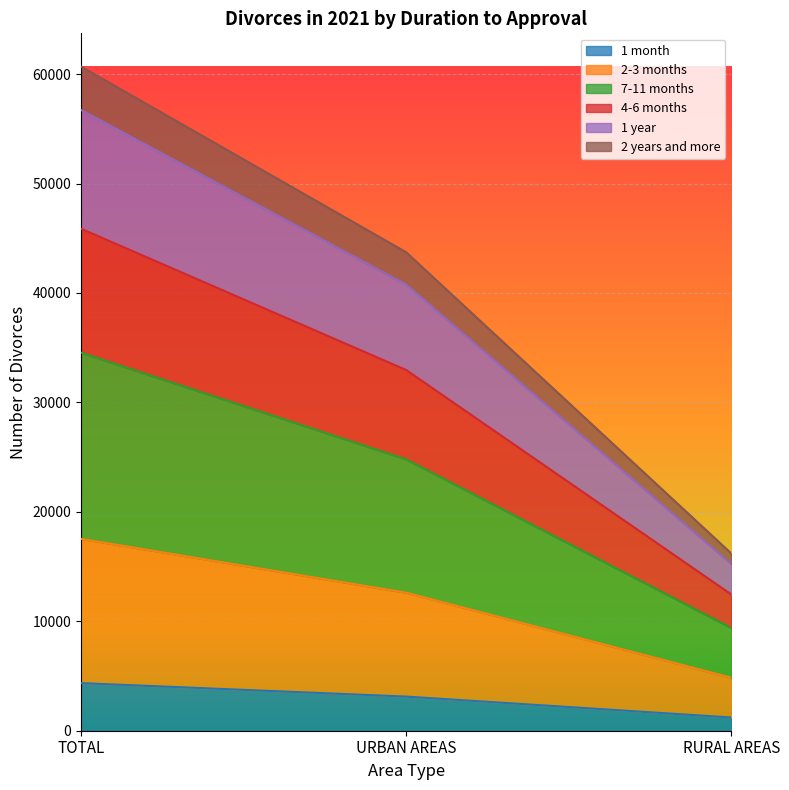

What is the label of the 2nd point from the left?

URBAN AREAS